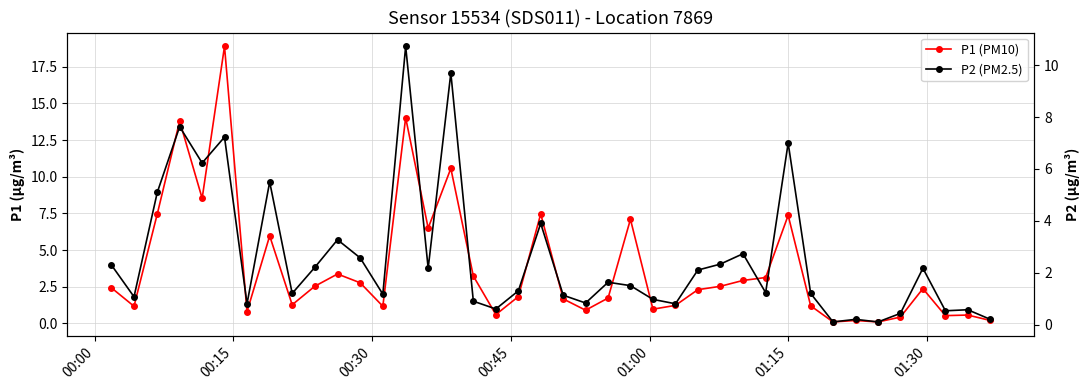

True or false: P2 (PM2.5) and P1 (PM10) cross at least once.

False